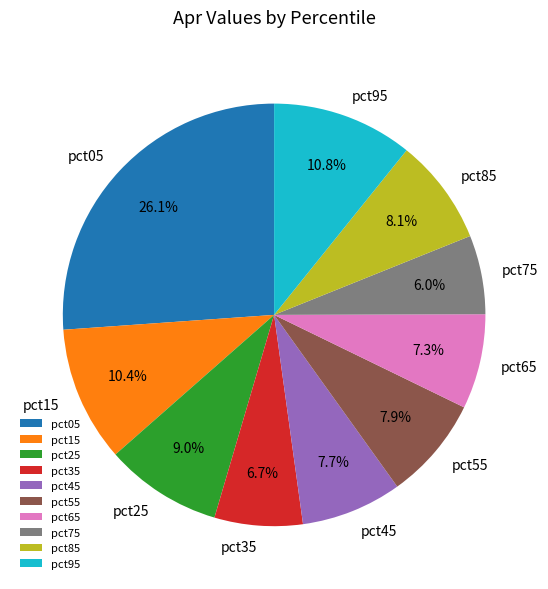

Which category has the smallest portion of the pie?

pct75